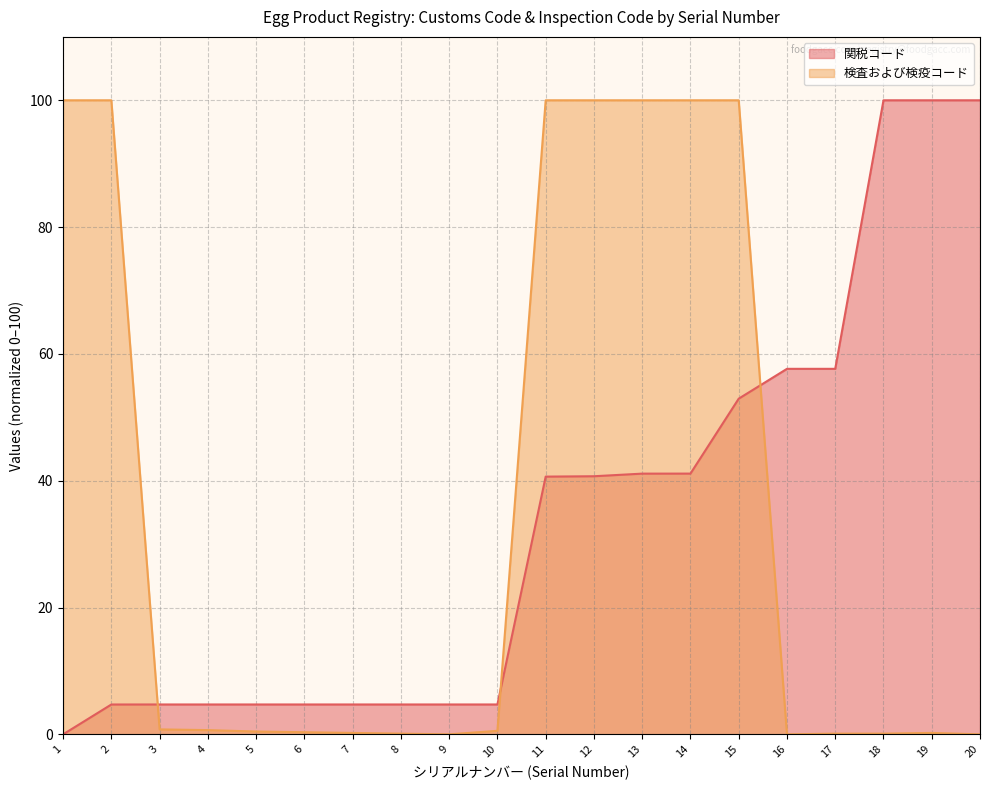

Which series changed the most between 1 and 8?

検査および検疫コード